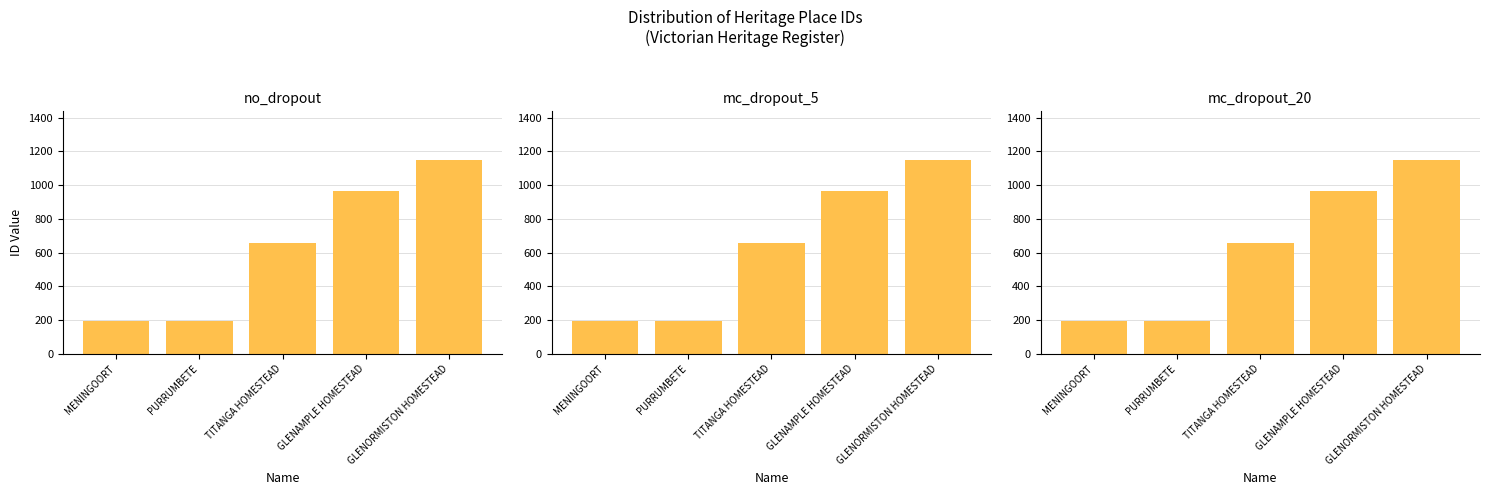

What is the label of the 2nd bar from the left?

PURRUMBETE